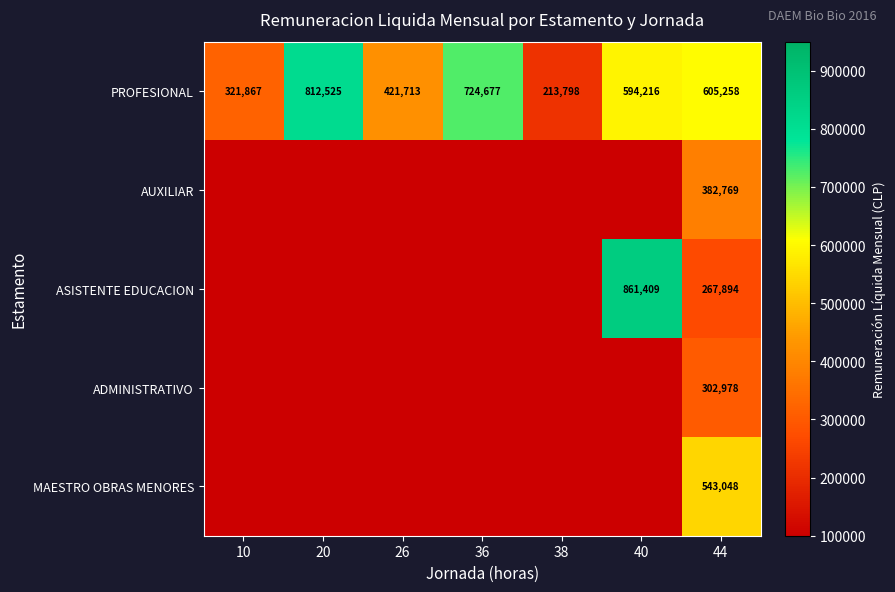

At which label does PROFESIONAL reach its peak?

20